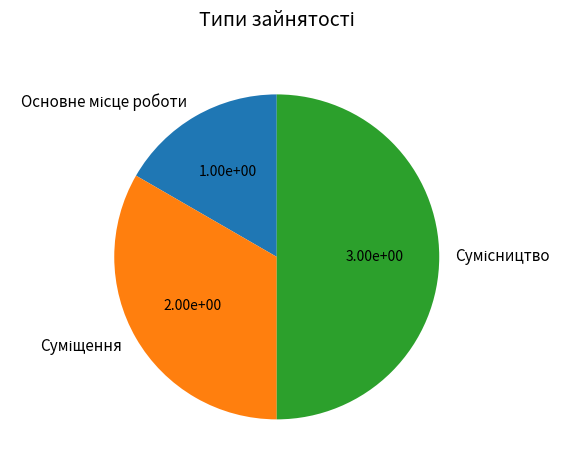

Count the number of slices in the pie.

3